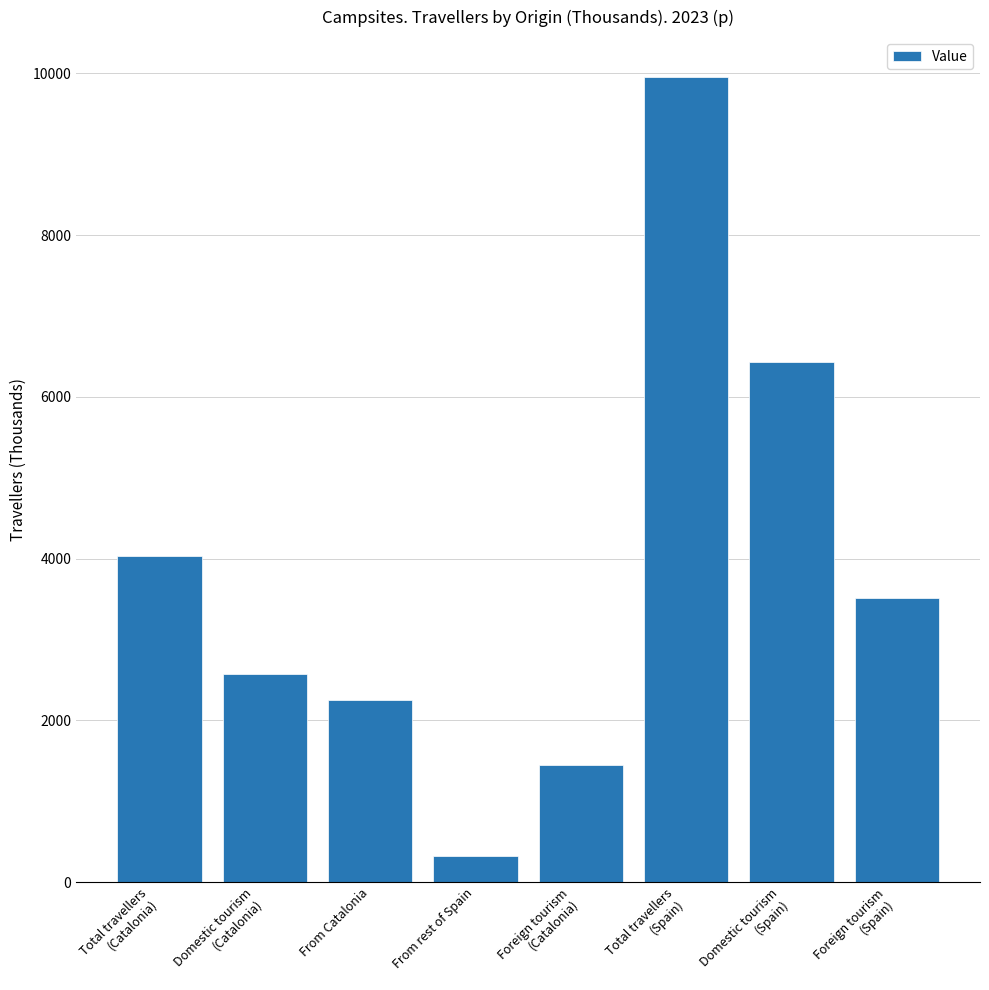

What is the change in value from From rest of Spain to Foreign tourism
(Catalonia)?

+1129.7